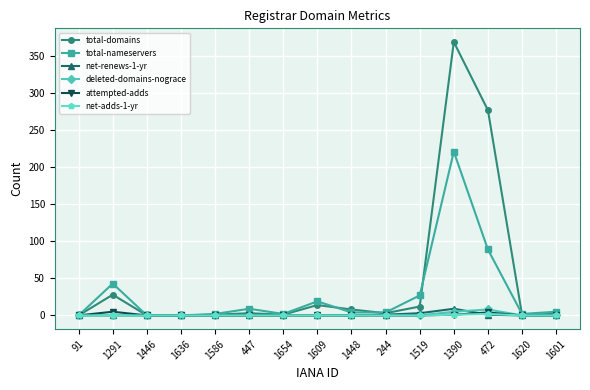

What is the label of the 1st point from the right?

1601